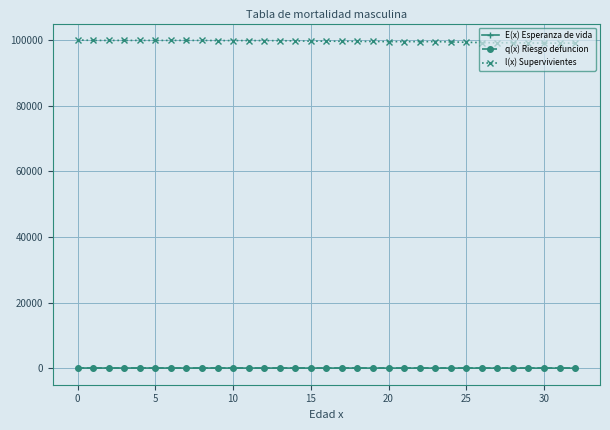

How many data points does each series have?

33